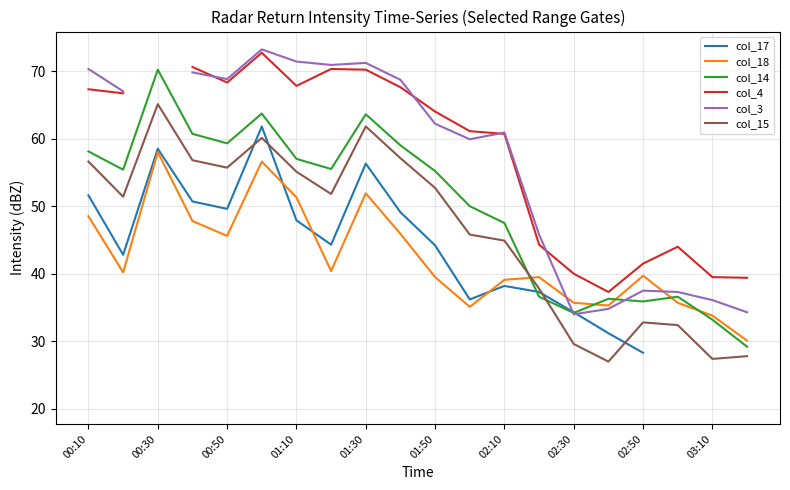

True or false: col_18 has a value of 35.7 at 17.

True